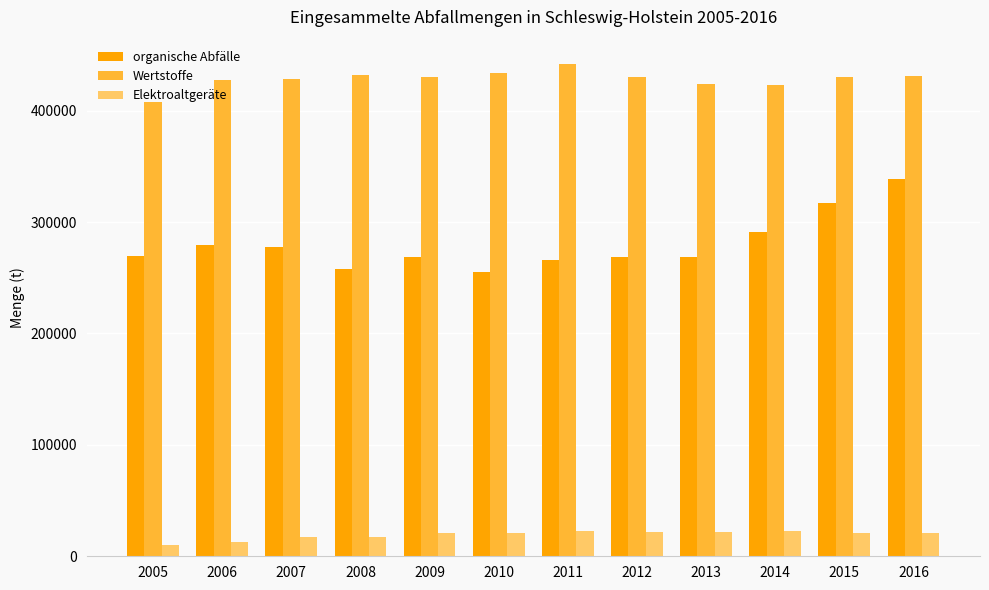

Is the value of Elektroaltgeräte at 2011 greater than the value of organische Abfälle at 2010?

No